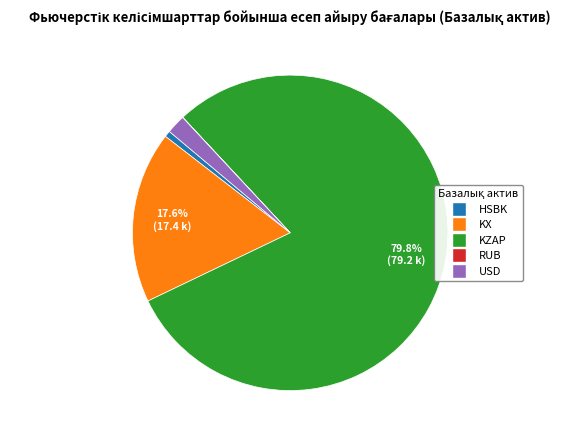

Does any single category account for the majority?

Yes